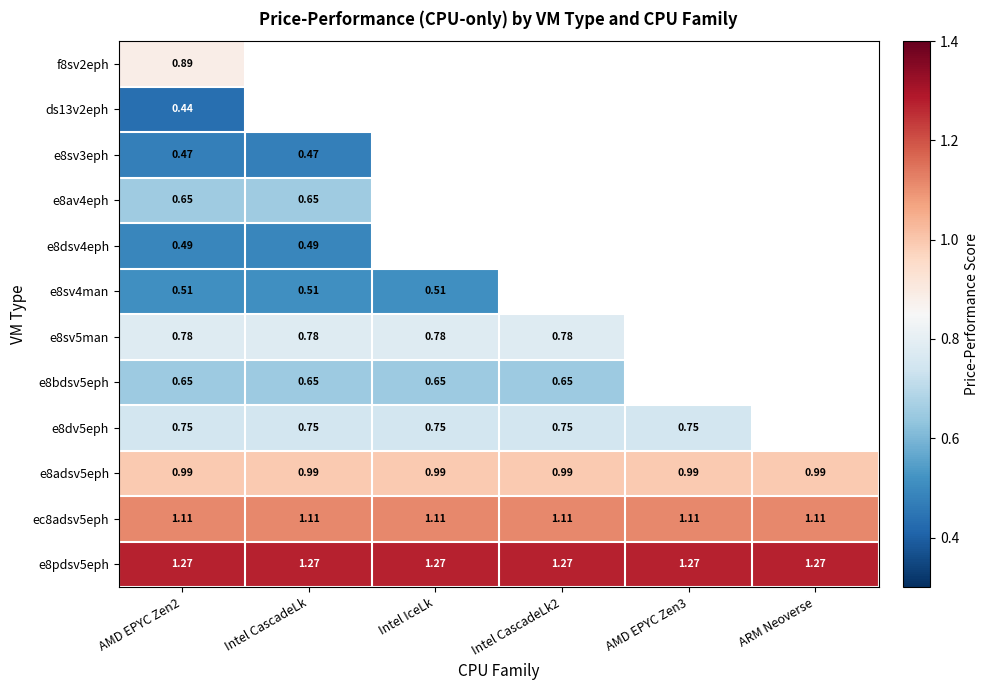

Which has a higher value, ARM Neoverse or Intel CascadeLk2?

Intel CascadeLk2